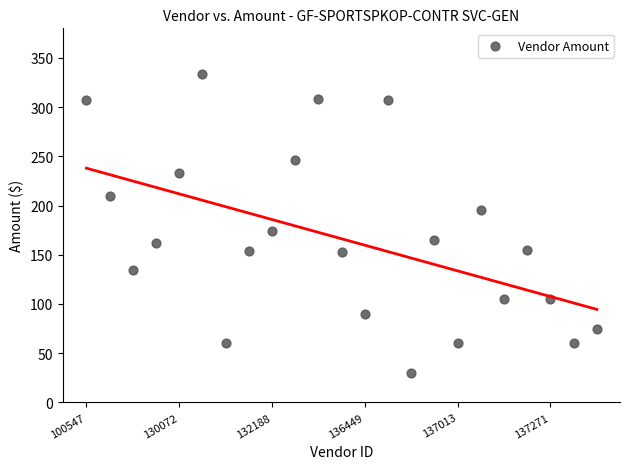

What Y value in the scatter plot is closest to 182?

174.0